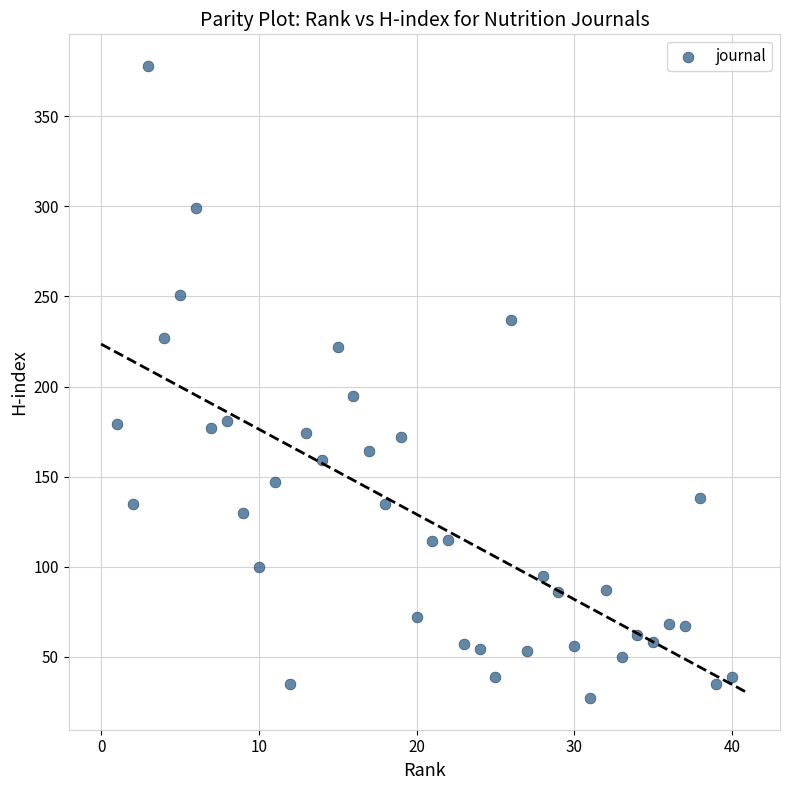

What is the range of Y values (max minus min)?

351